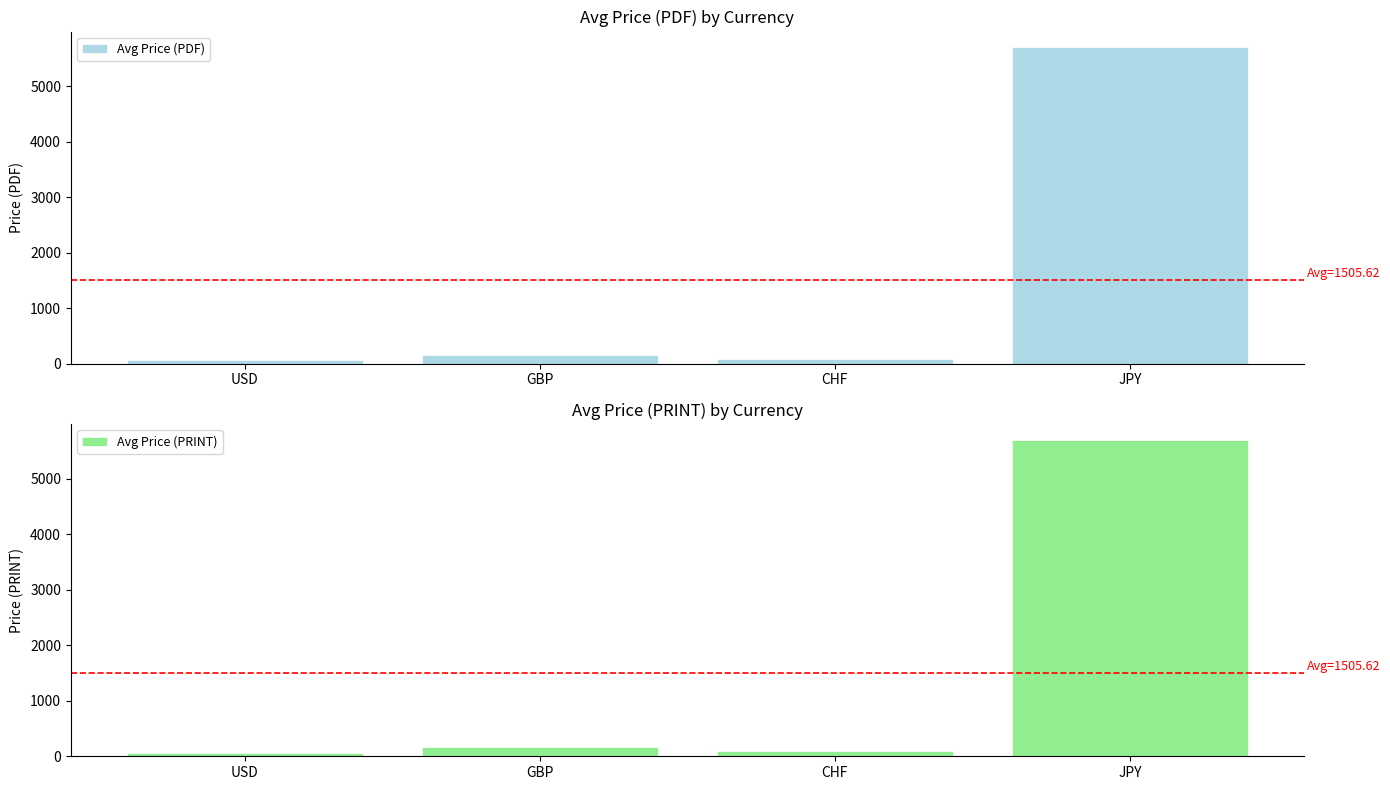

What is the difference between the Avg Price (PRINT) values at USD and GBP?

95.6